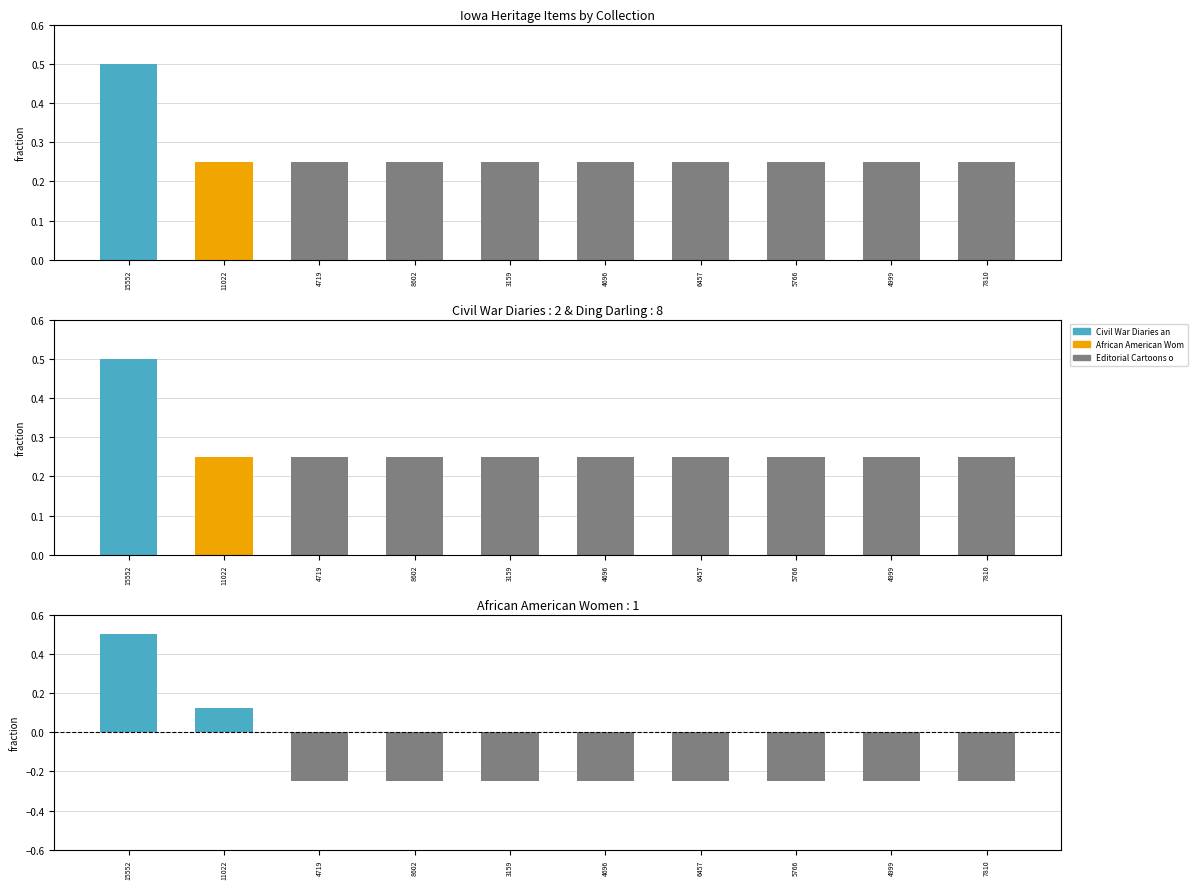

What is the label of the 8th bar from the left?

5766